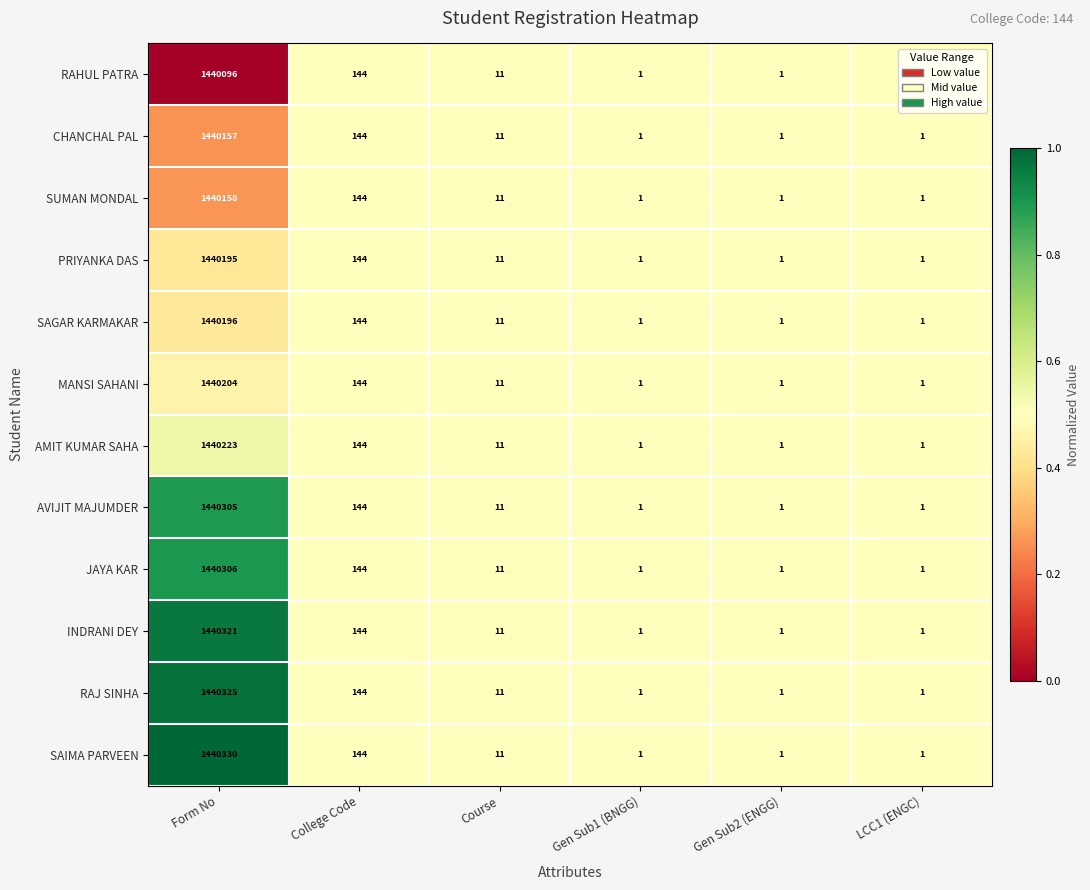

What is the highest value of the JAYA KAR series?

1440306